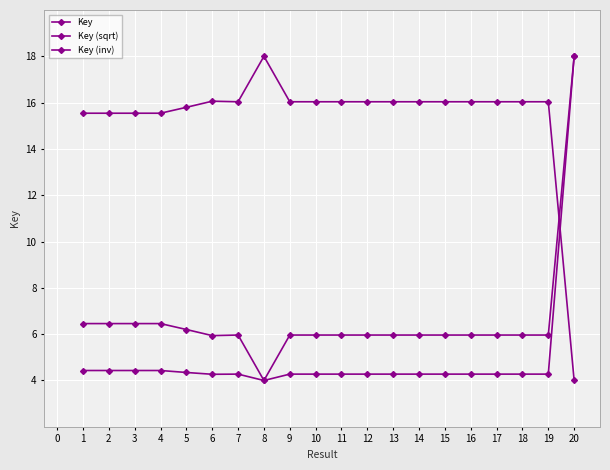

True or false: Key (sqrt) and Key (inv) cross at least once.

True